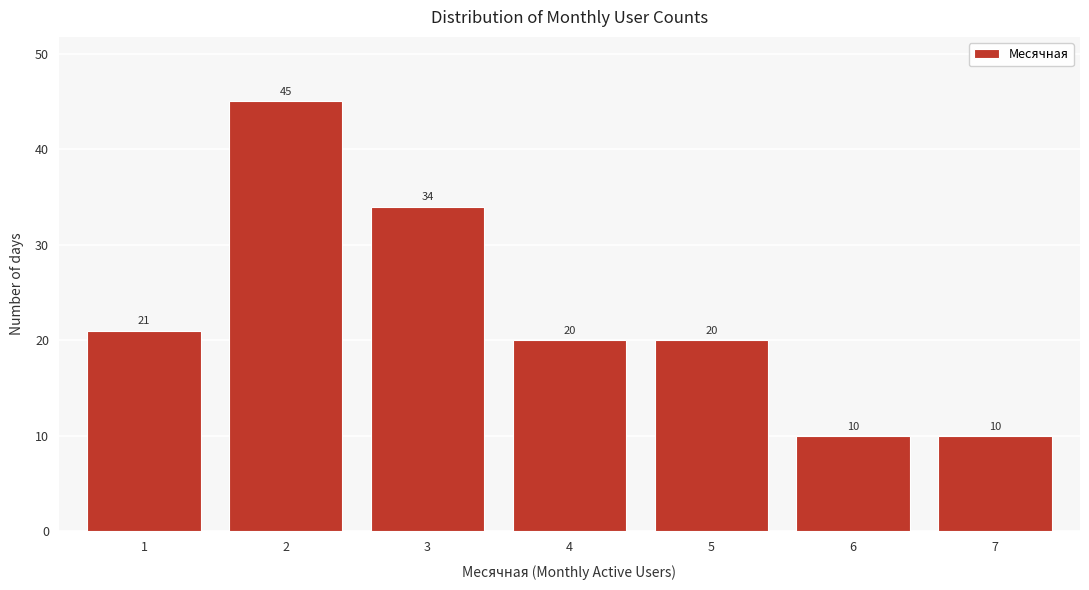

Reading left to right, extract all data points from this chart.

1=21	2=45	3=34	4=20	5=20	6=10	7=10